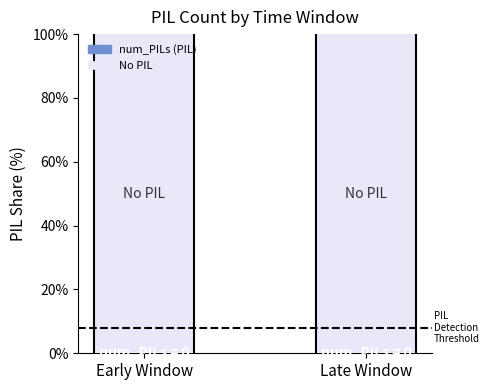

True or false: num_PILs (PIL) has a value of 0 at Early Window.

True